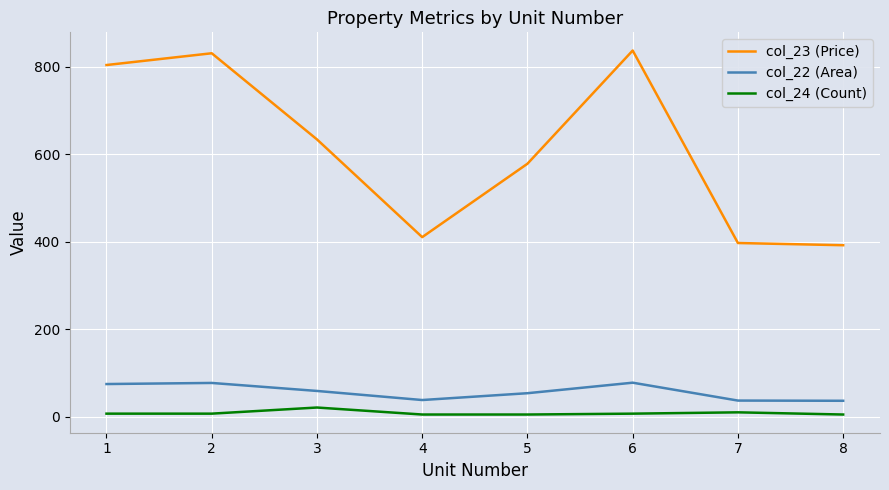

Is the value of col_22 (Area) at 4 greater than the value of col_23 (Price) at 8?

No